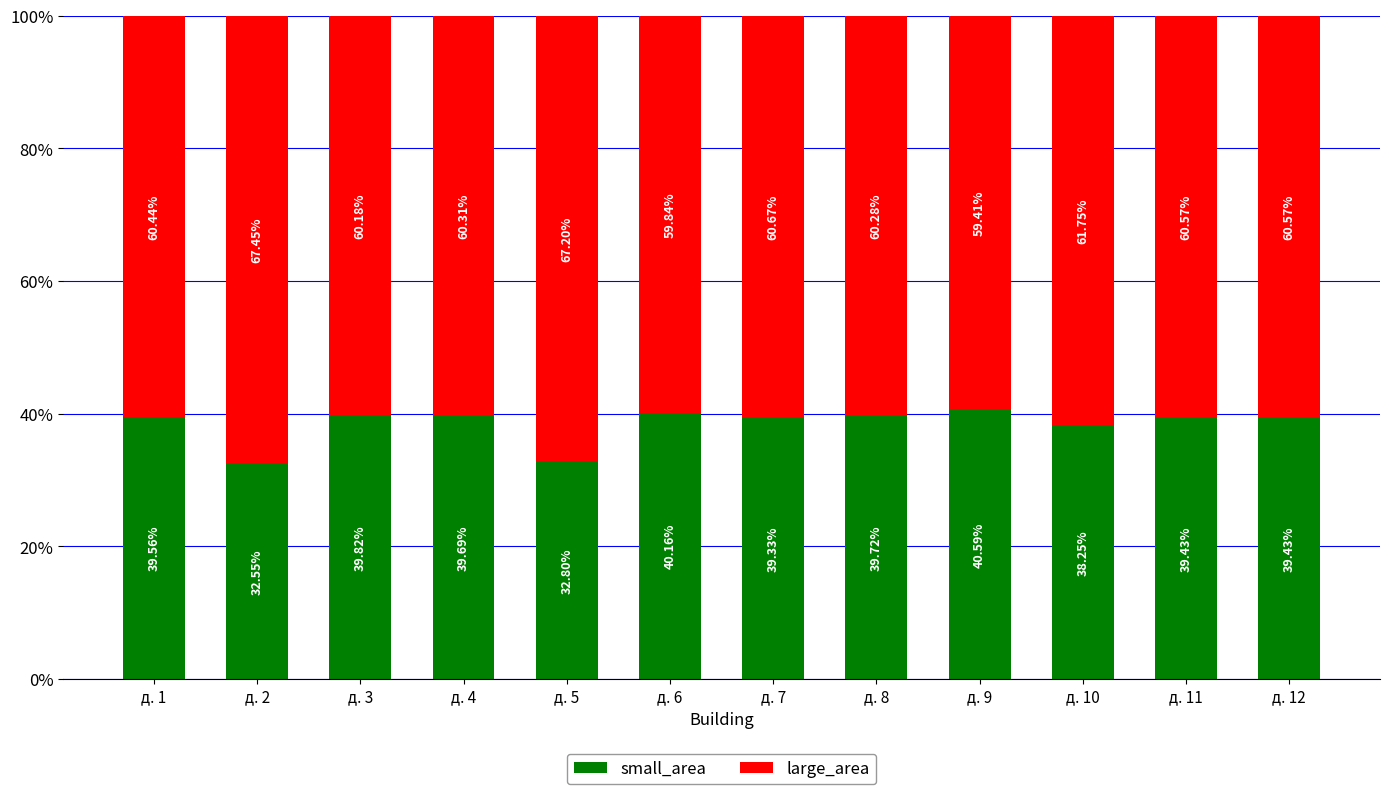

What is the minimum value for small_area?

32.5